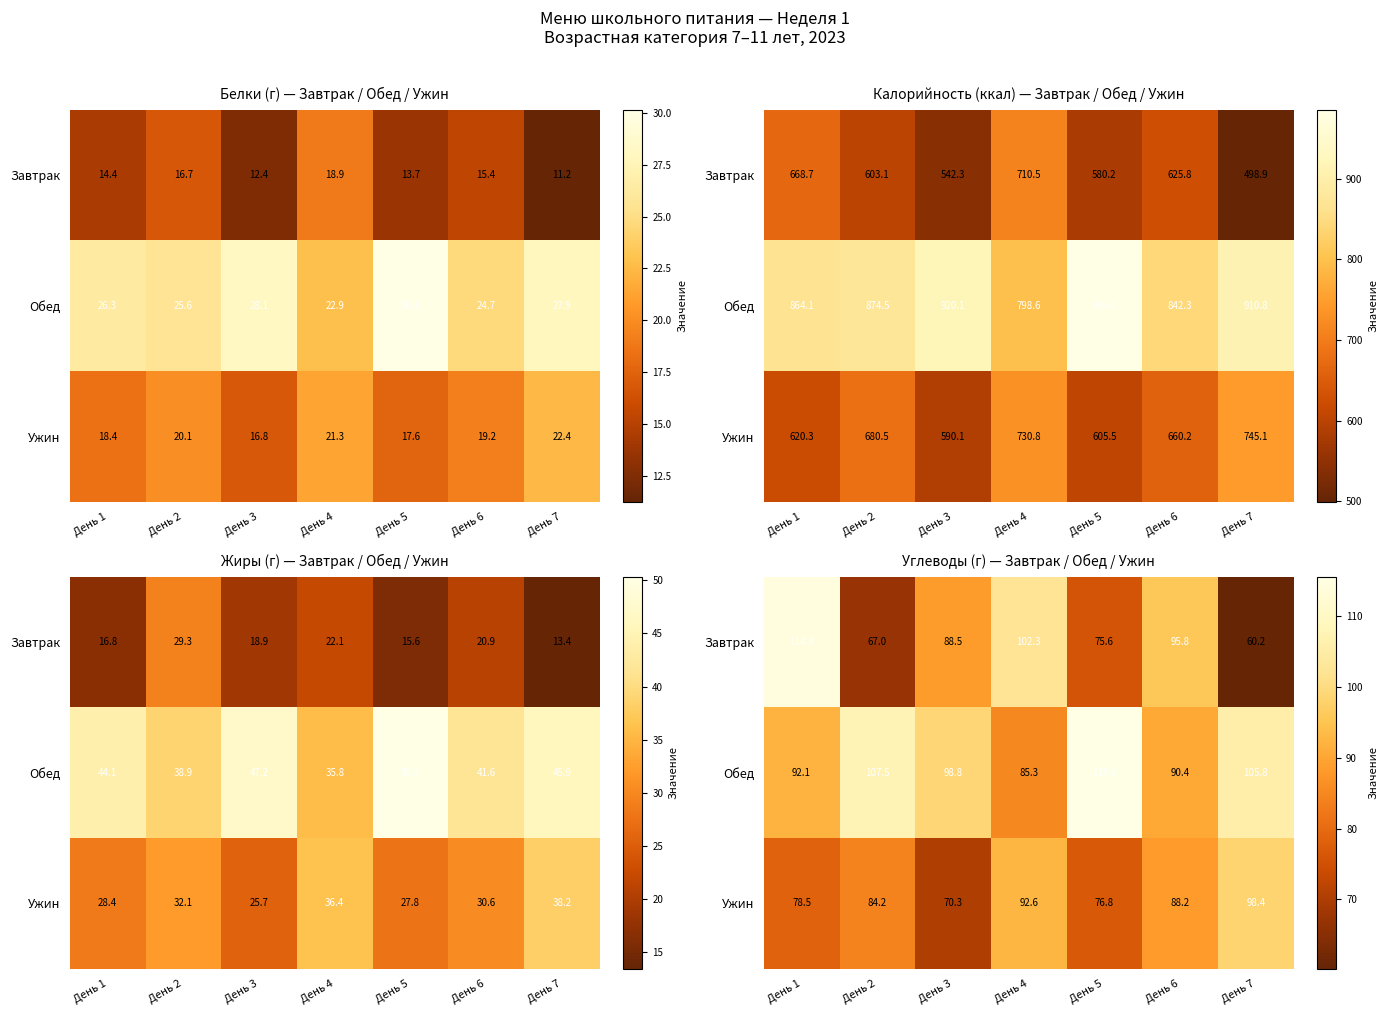

Which series changed the most between День 5 and День 6?

Обед